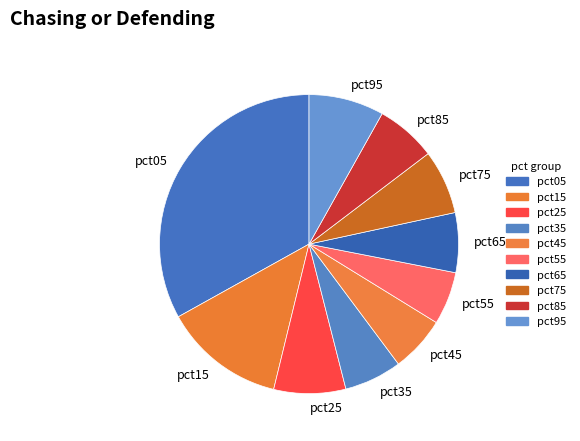

Approximately how many times larger is the value at pct25 compared to pct95?

1.0